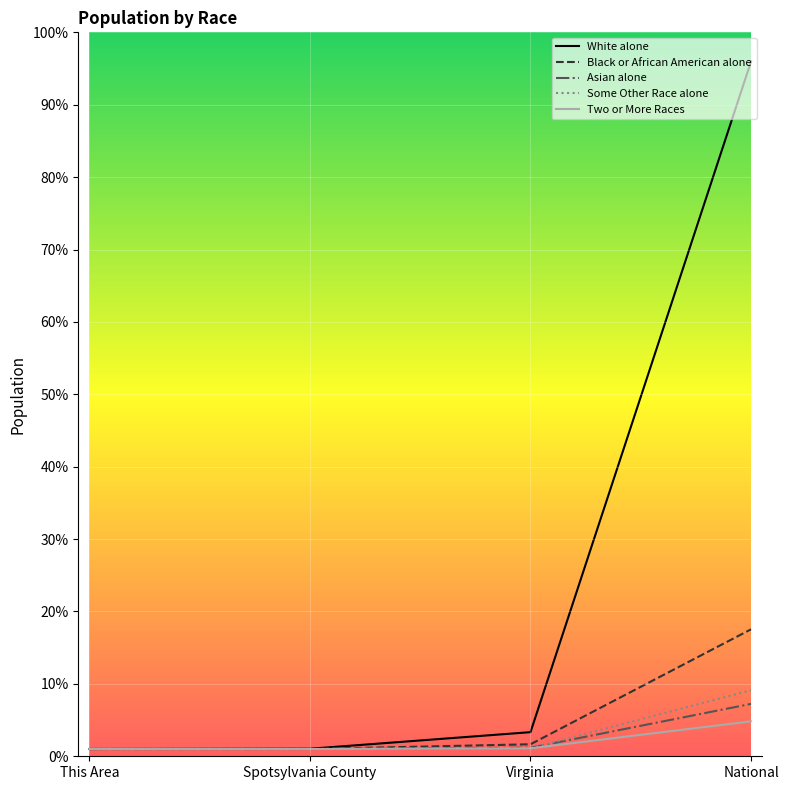

Which series has the largest range (max minus min)?

White alone